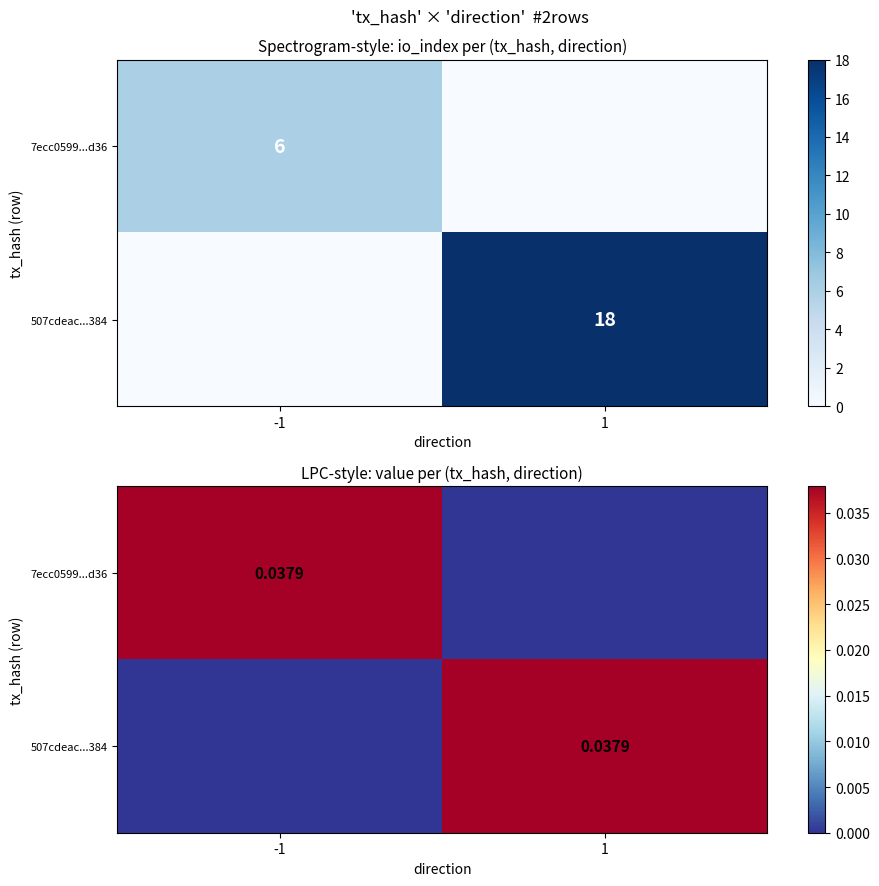

Between 1 and -1, which is larger?

-1